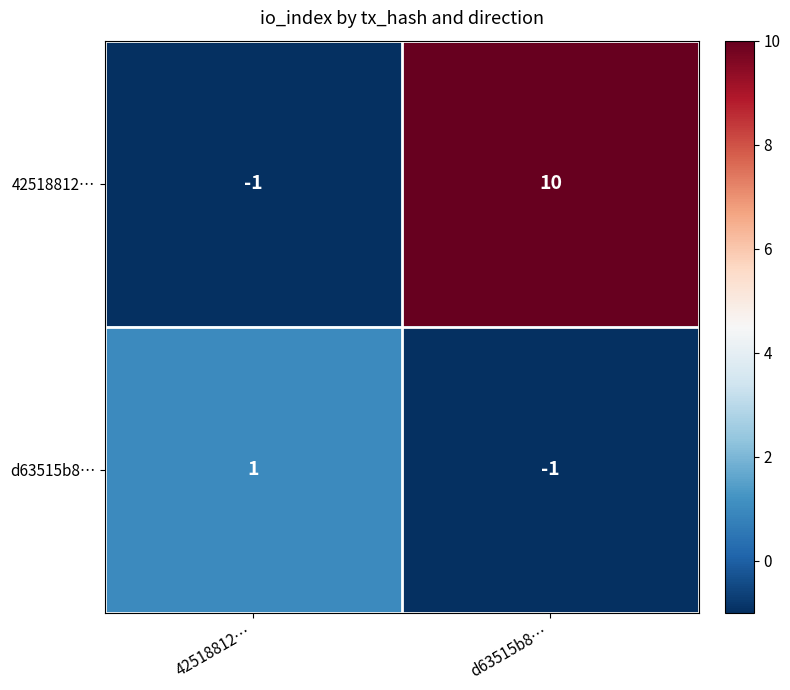

Rank the series at d63515b8… from lowest to highest value.

d63515b8…, 42518812…